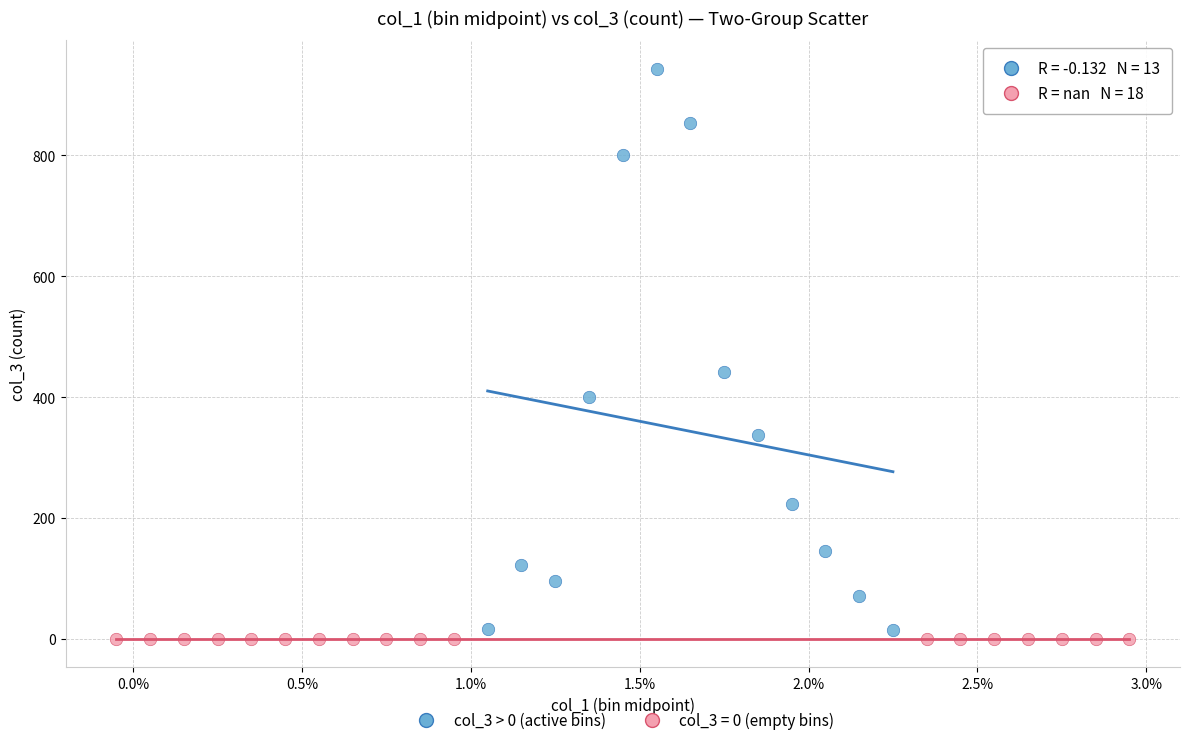

Which series contains the highest Y value?

col_3 > 0 (active bins)